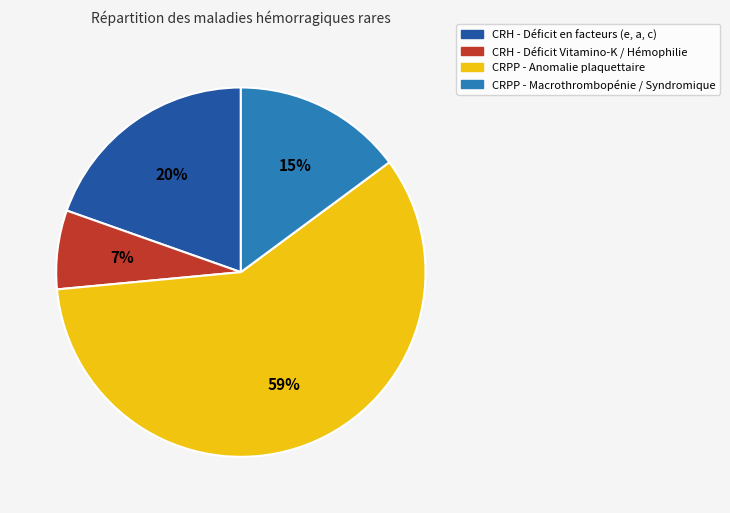

How many slices are in this pie chart?

4